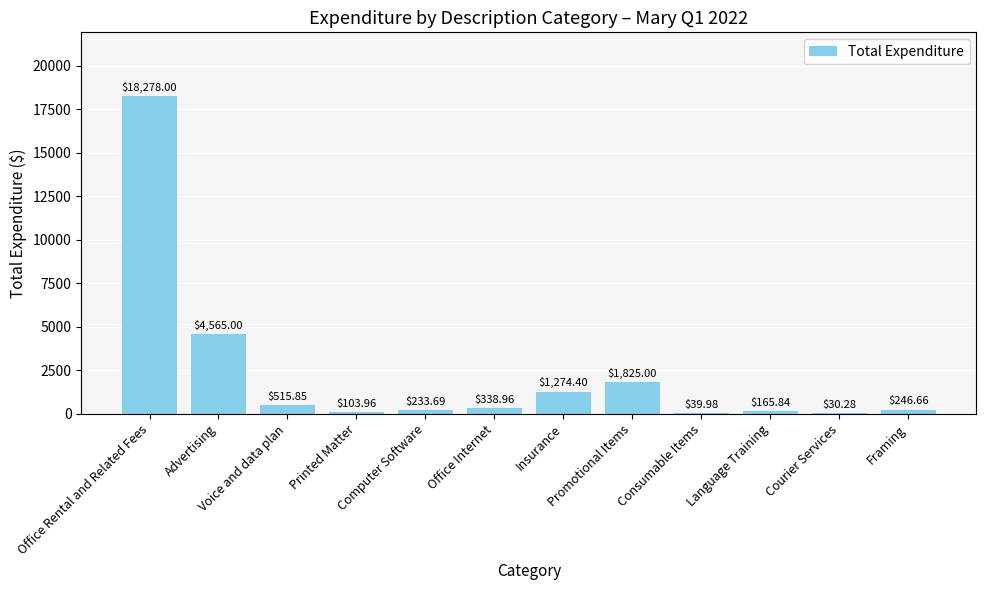

What is the label of the 5th bar from the left?

Computer Software